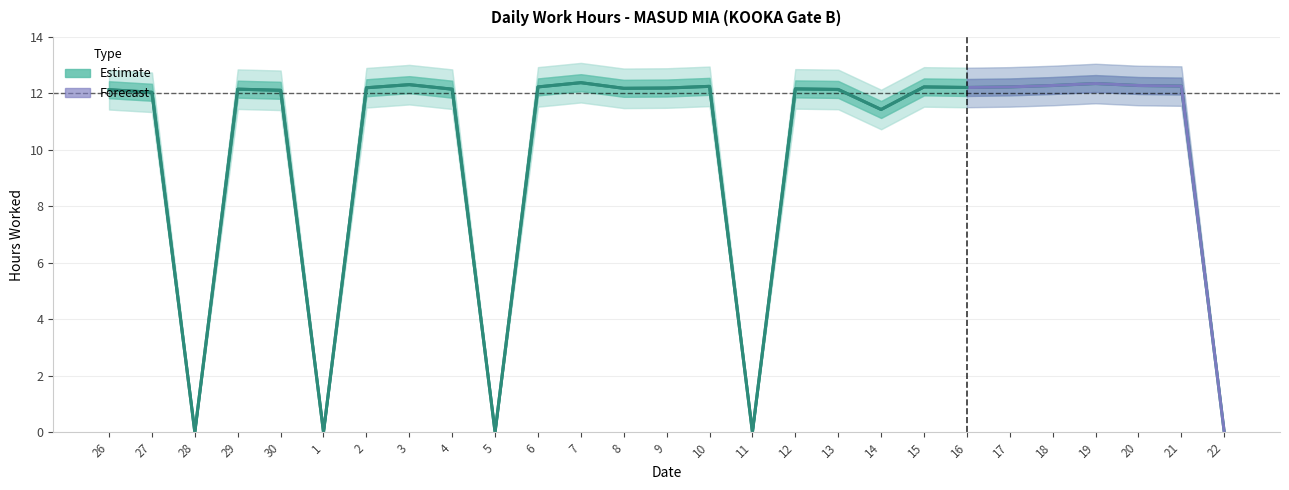

The value at 1 is 0.0. True or false?

True